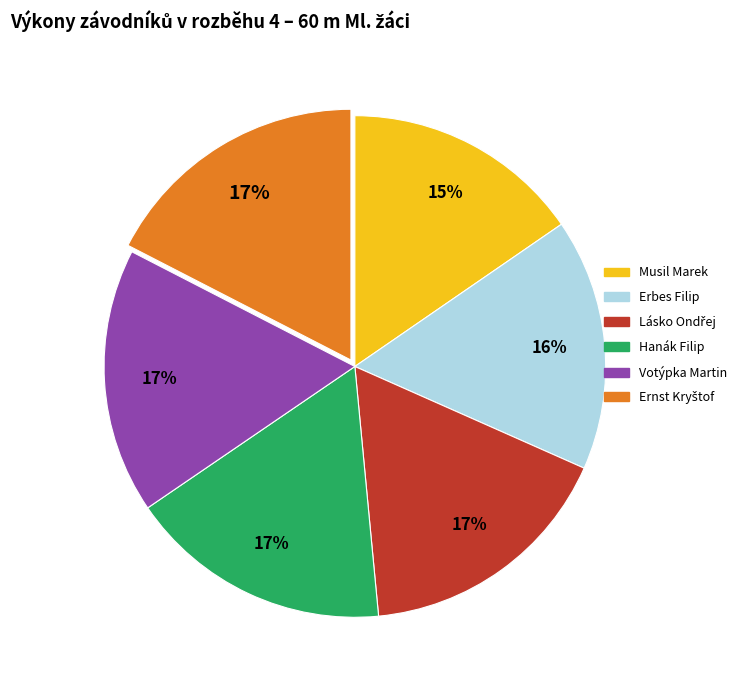

Which has a higher value, Musil Marek or Erbes Filip?

Erbes Filip